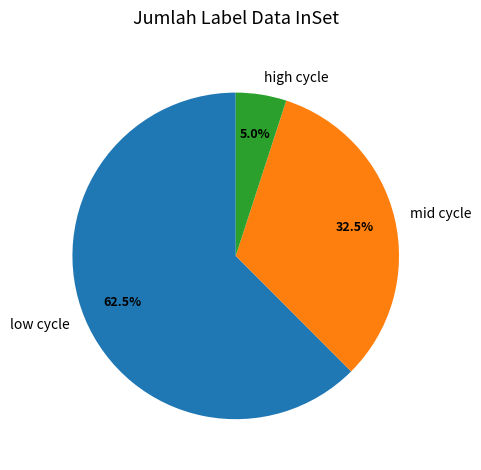

Combined, do high cycle and low cycle account for over 50%?

Yes